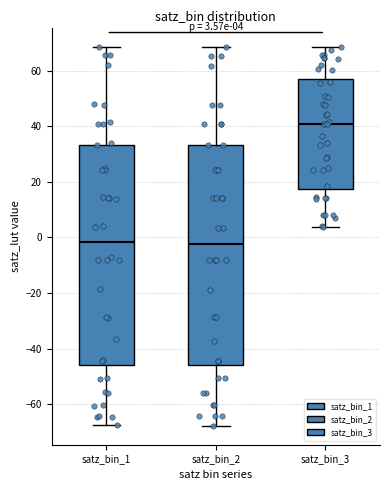

Which box has the highest median line?

satz_bin_3